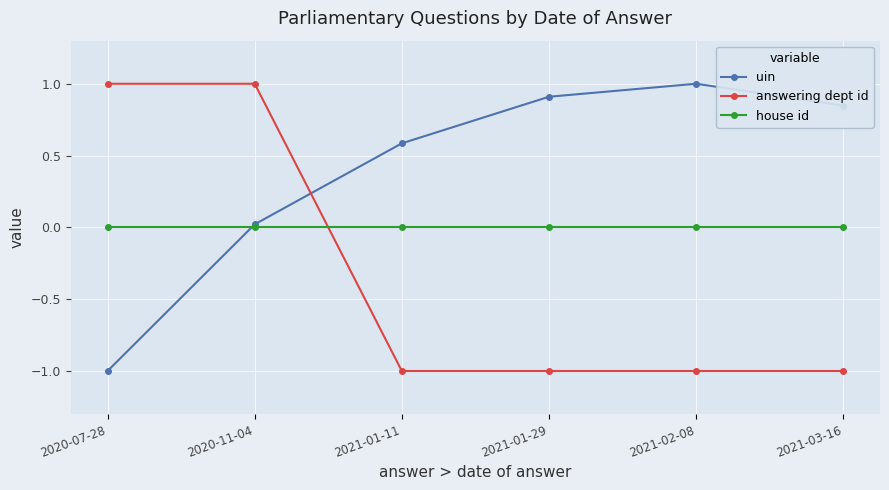

What is the minimum value shown in the chart?

-1.0